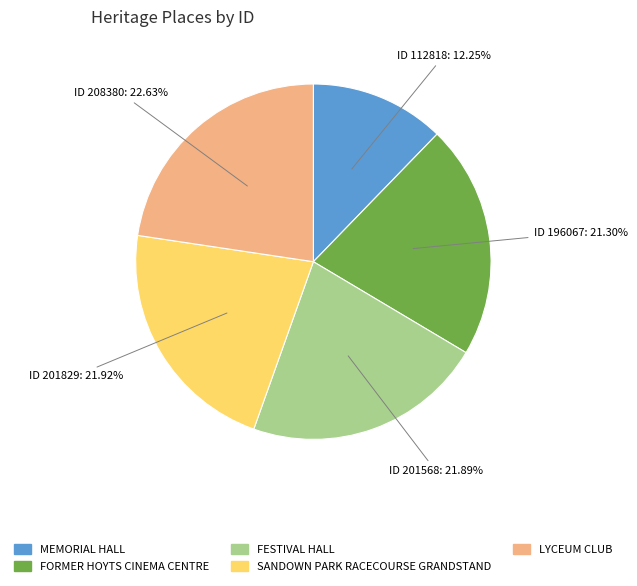

Approximately how many times larger is the value at SANDOWN PARK RACECOURSE GRANDSTAND compared to MEMORIAL HALL?

1.8